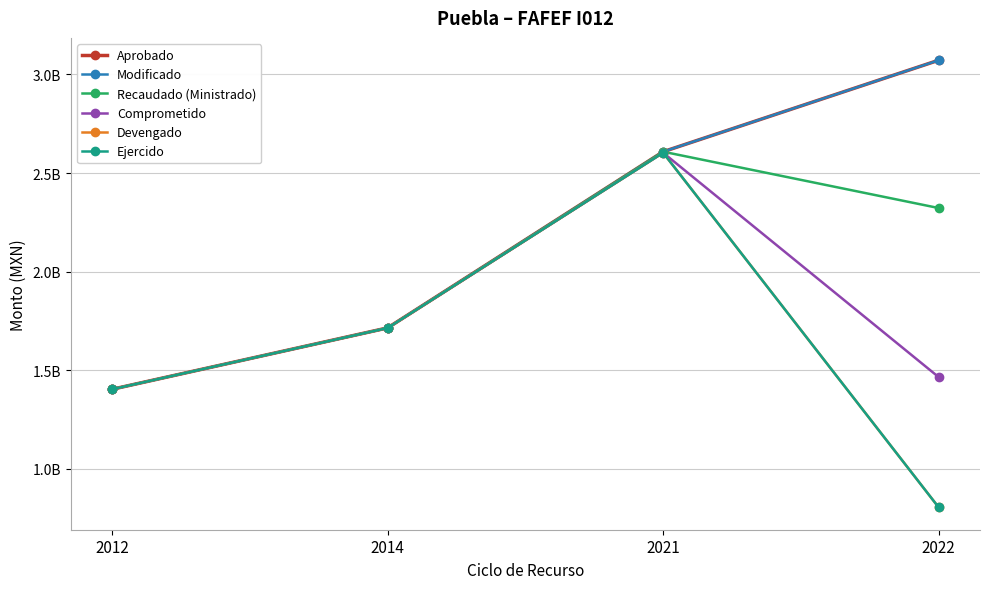

At which category is the sum across all series the highest?

2021